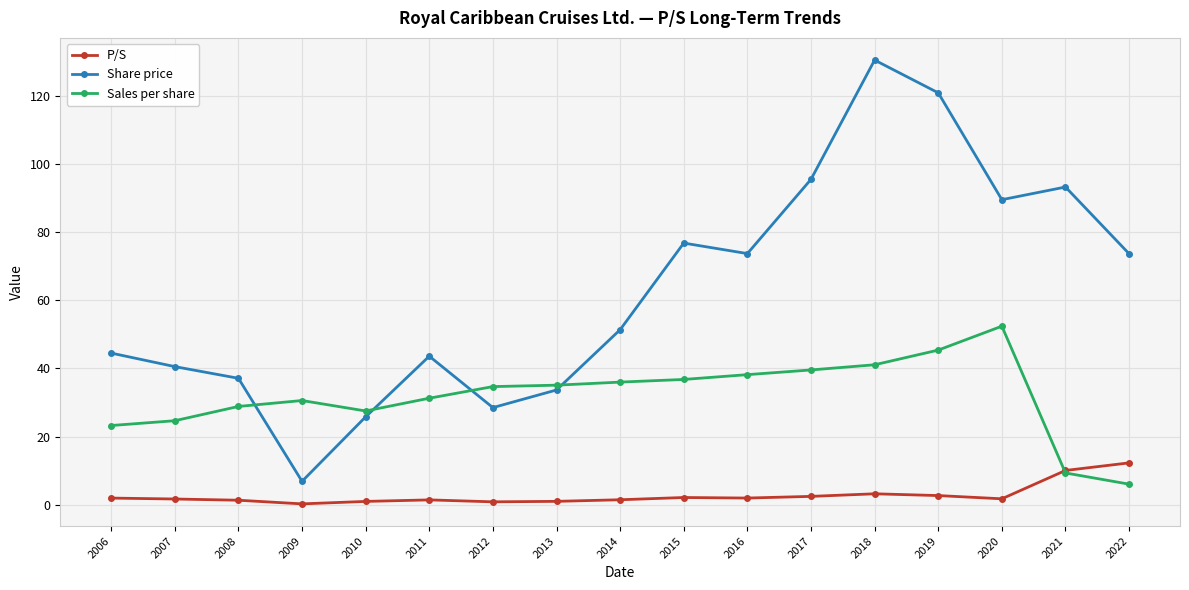

What value does the P/S series have at 2011?

1.4